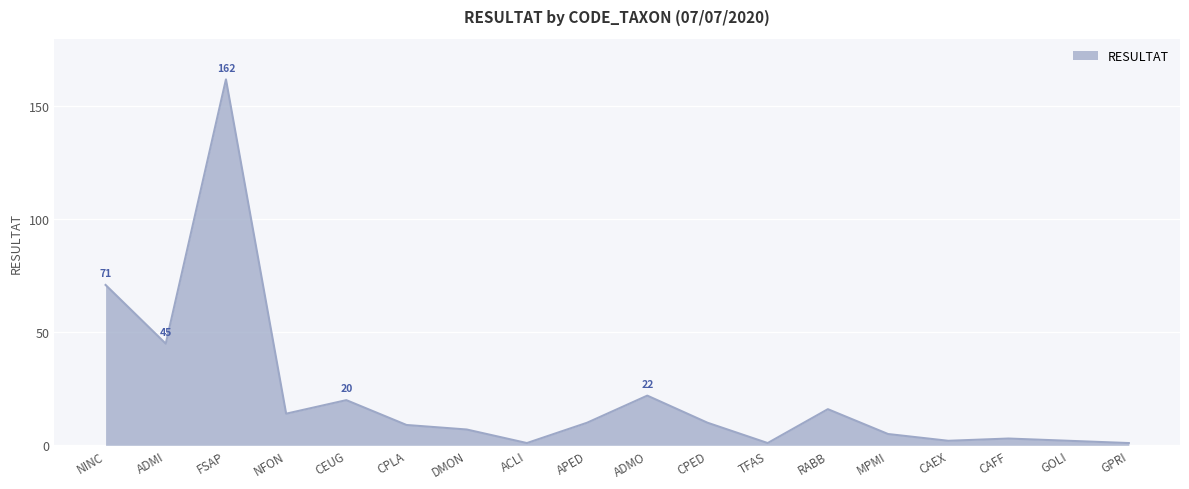

What position from the left is CPLA?

6